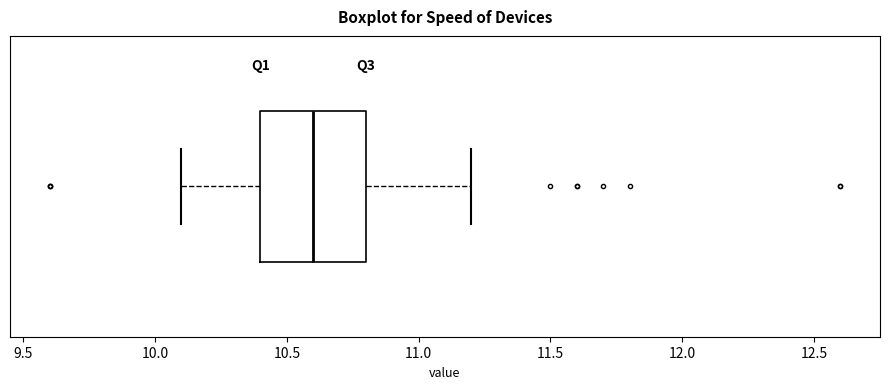

Where does the right whisker of the box end on the x-axis? The values are not printed on the chart, so give them approximately, as read against the axis.

11.2